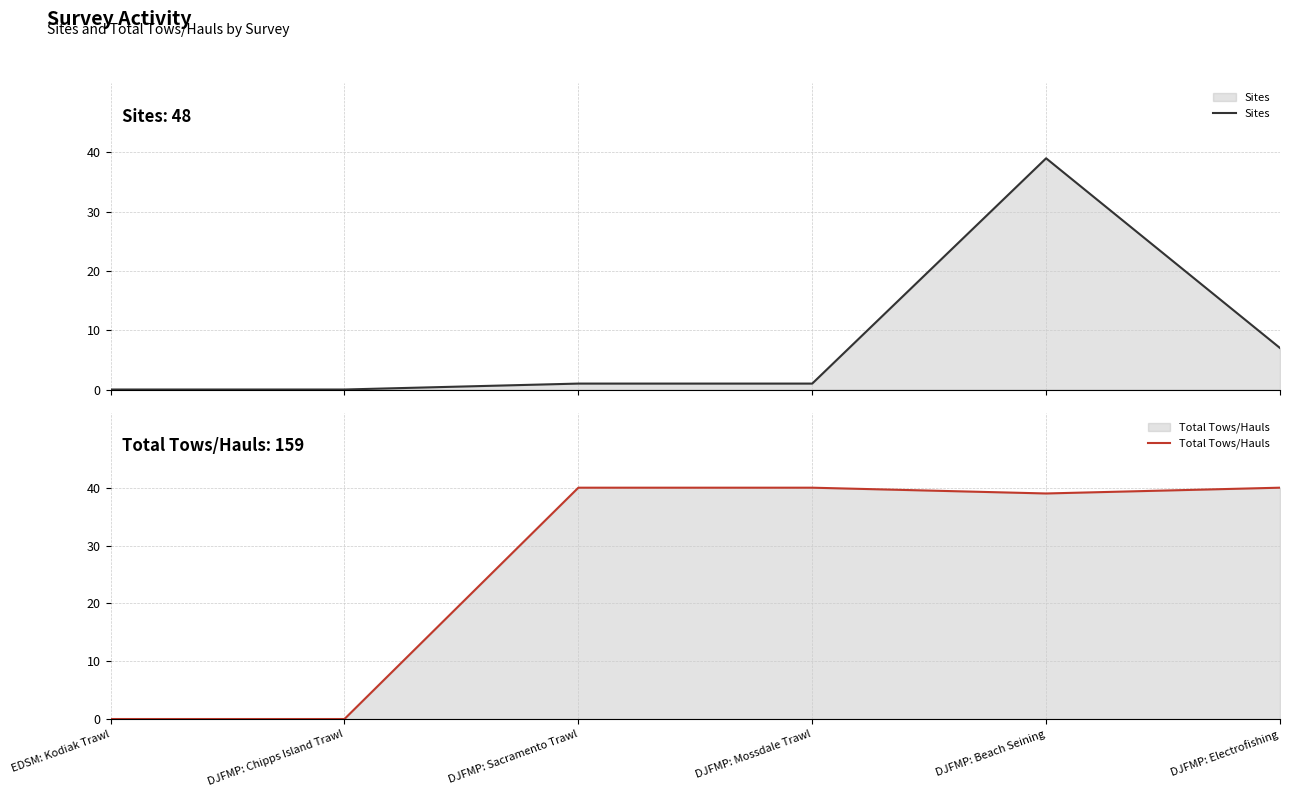

True or false: Total Tows/Hauls and Sites cross at least once.

False